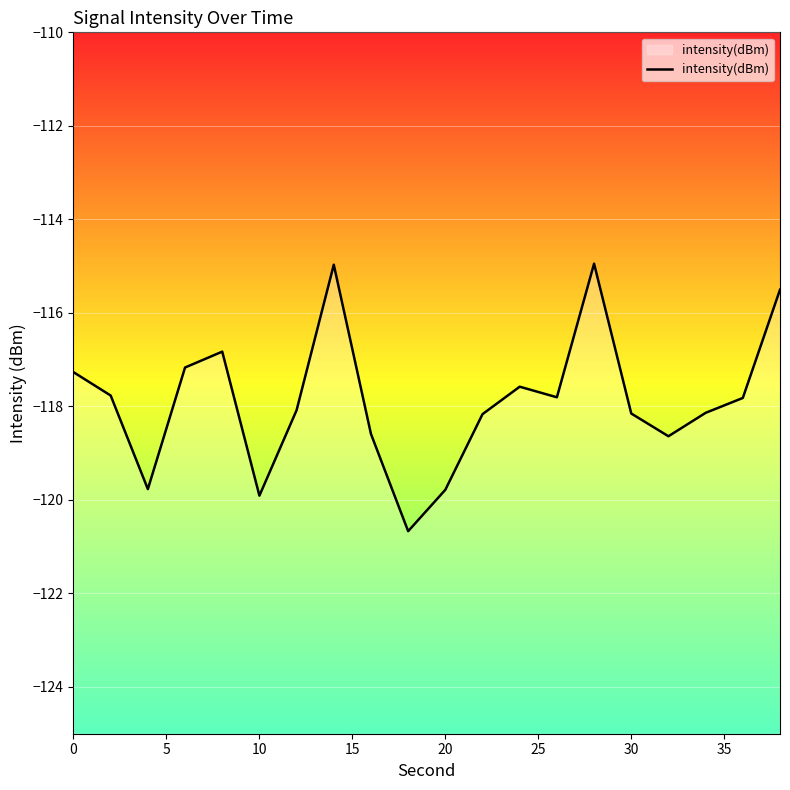

What is the difference between the maximum and minimum values?

5.7